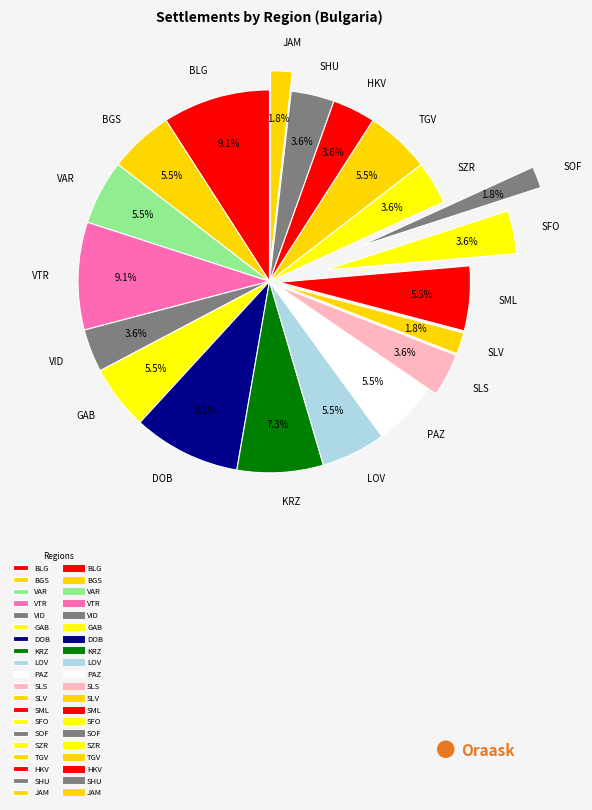

Count the number of slices in the pie.

20